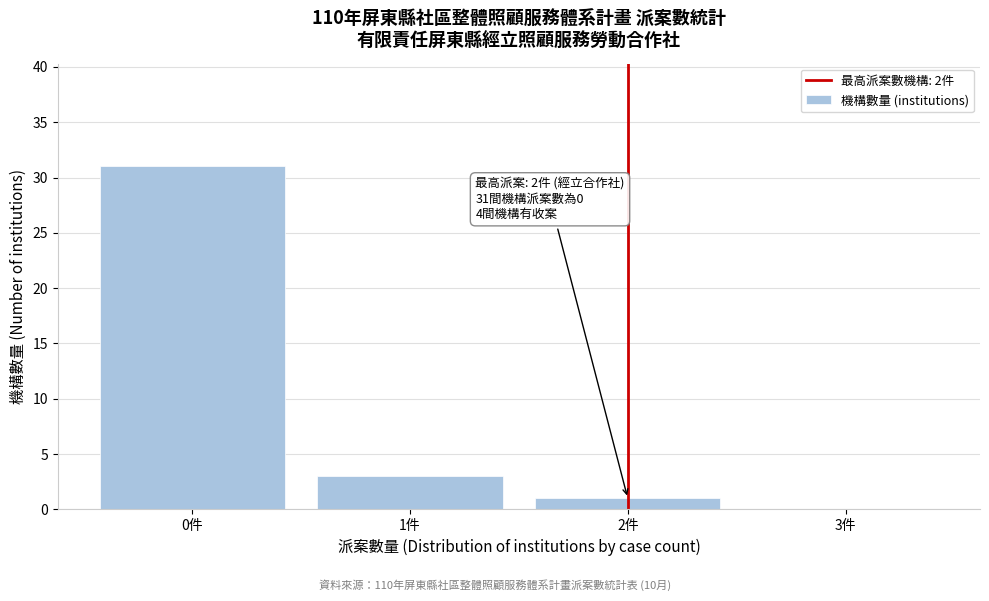

Reading left to right, list all the values displayed in this chart.

0件=31	1件=3	2件=1	3件=0